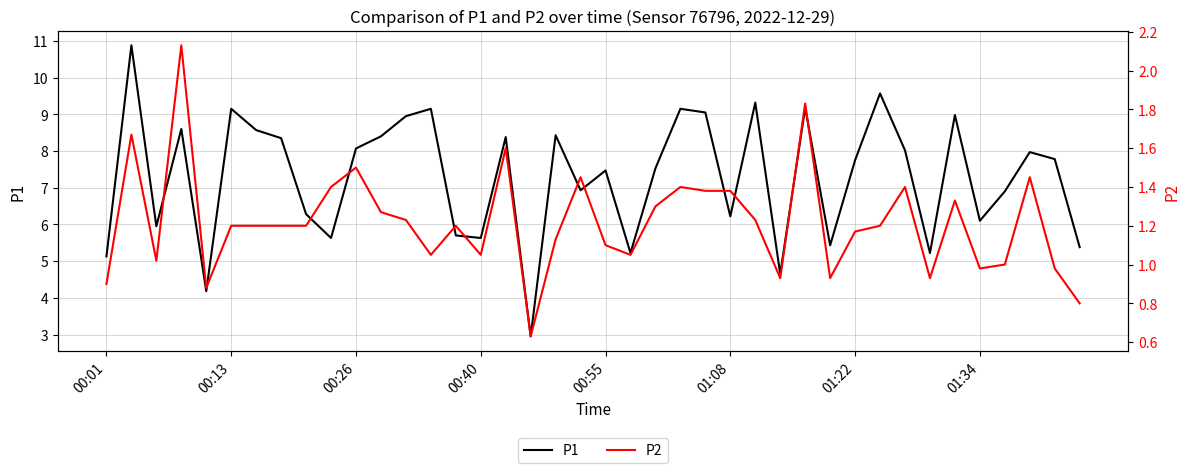

The P1 series shows 1.6 at 00:01. True or false?

False